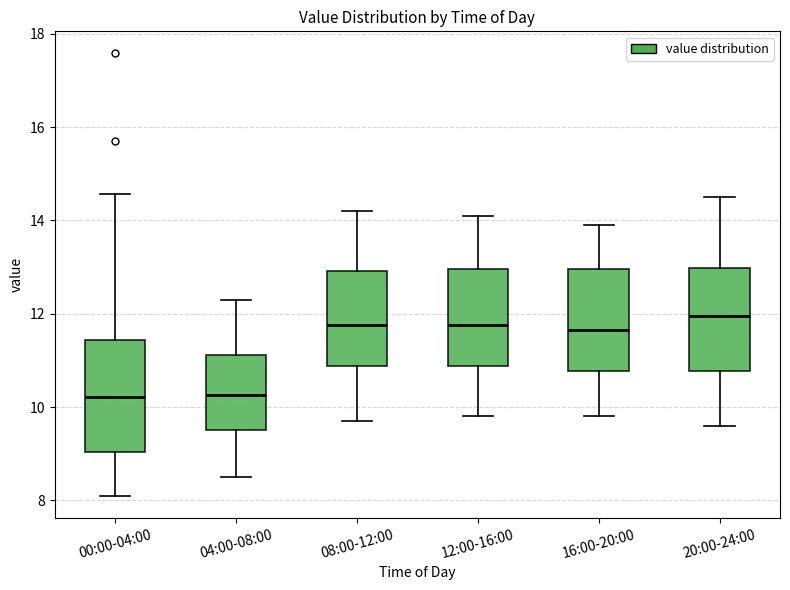

Reading left to right, read every box against the y-axis: the position of its median line, the range the box covers, and the ends of its whiskers. The values are not printed on the chart, so give them approximately, as read against the axis.

00:00-04:00: median 10.2, box 9.0 to 11.4, whiskers 8.2 to 14.6
04:00-08:00: median 10.2, box 9.6 to 11.2, whiskers 8.6 to 12.4
08:00-12:00: median 11.8, box 10.8 to 13.0, whiskers 9.8 to 14.2
12:00-16:00: median 11.8, box 10.8 to 13.0, whiskers 9.8 to 14.2
16:00-20:00: median 11.6, box 10.8 to 13.0, whiskers 9.8 to 14.0
20:00-24:00: median 12.0, box 10.8 to 13.0, whiskers 9.6 to 14.6